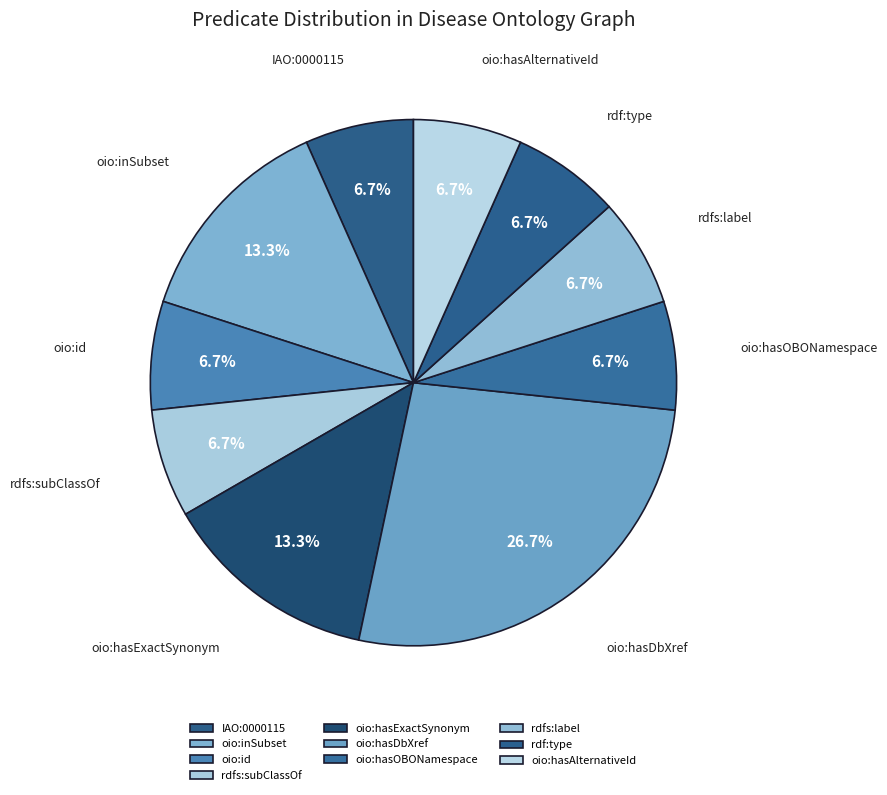

True or false: oio:hasAlternativeId accounts for 7% of the total.

True